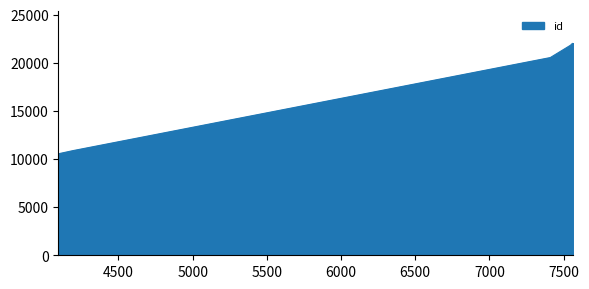

Which category has the lowest value across all series?

4096